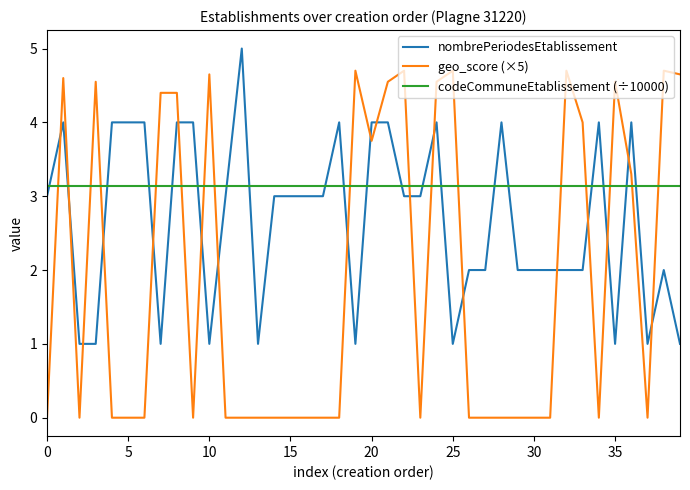

Does the chart have visible grid lines?

No